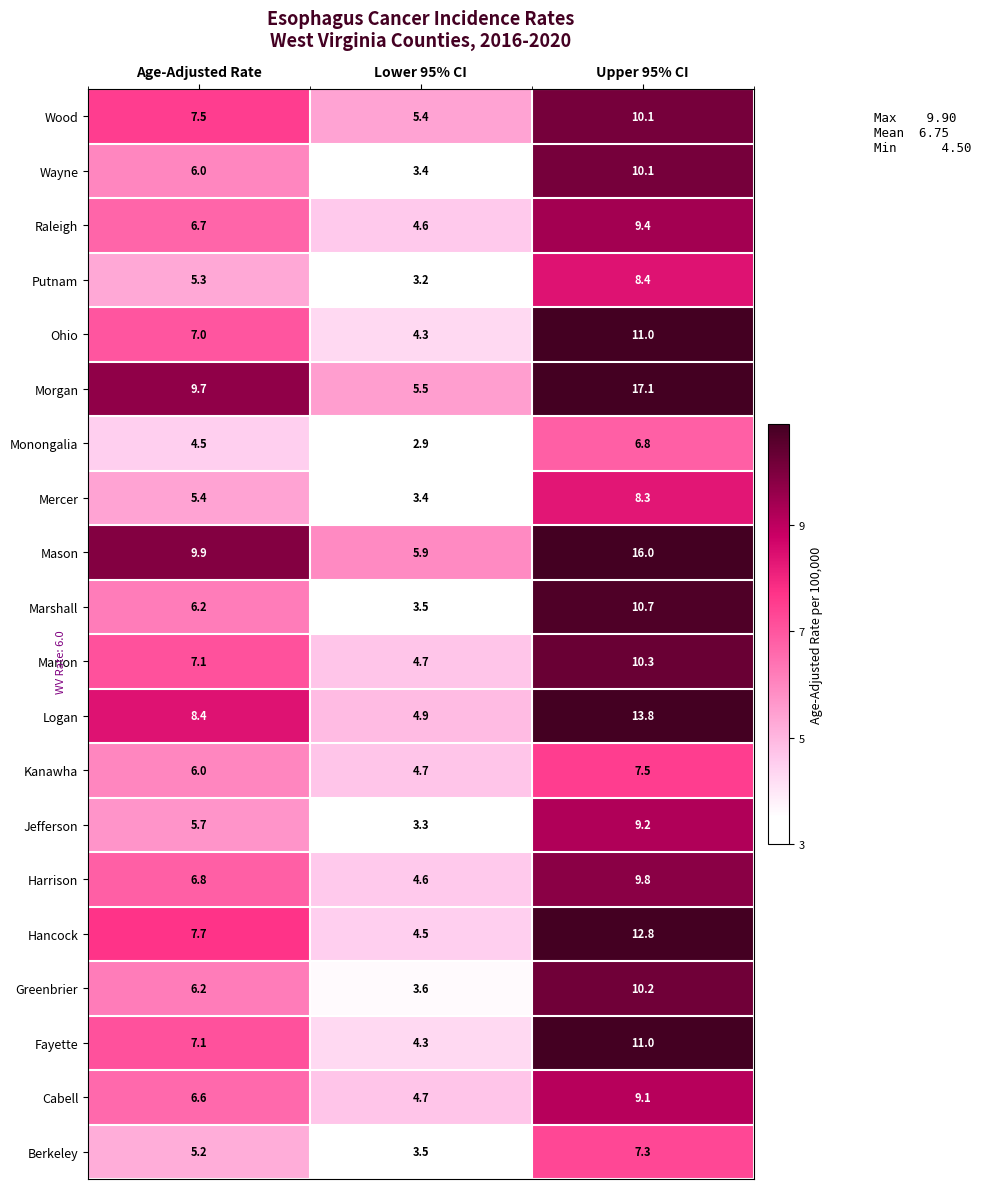

Which label corresponds to the largest value in the chart?

Upper 95% CI